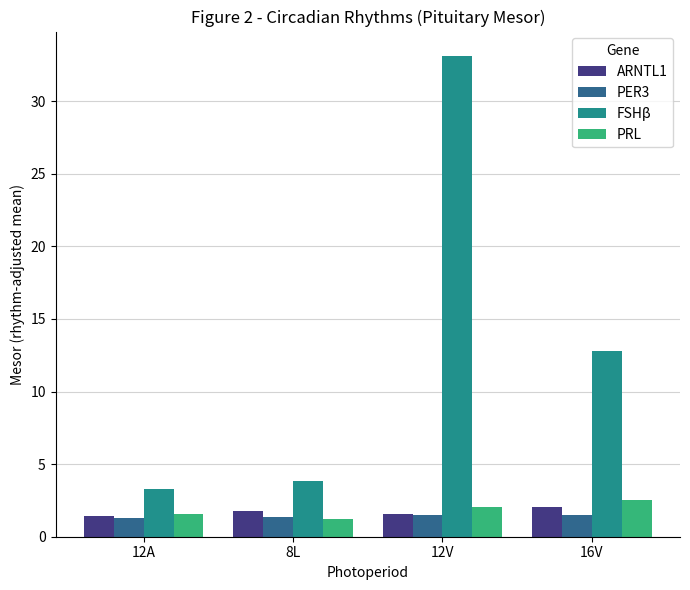

What is the average value of the ARNTL1 series?

1.7